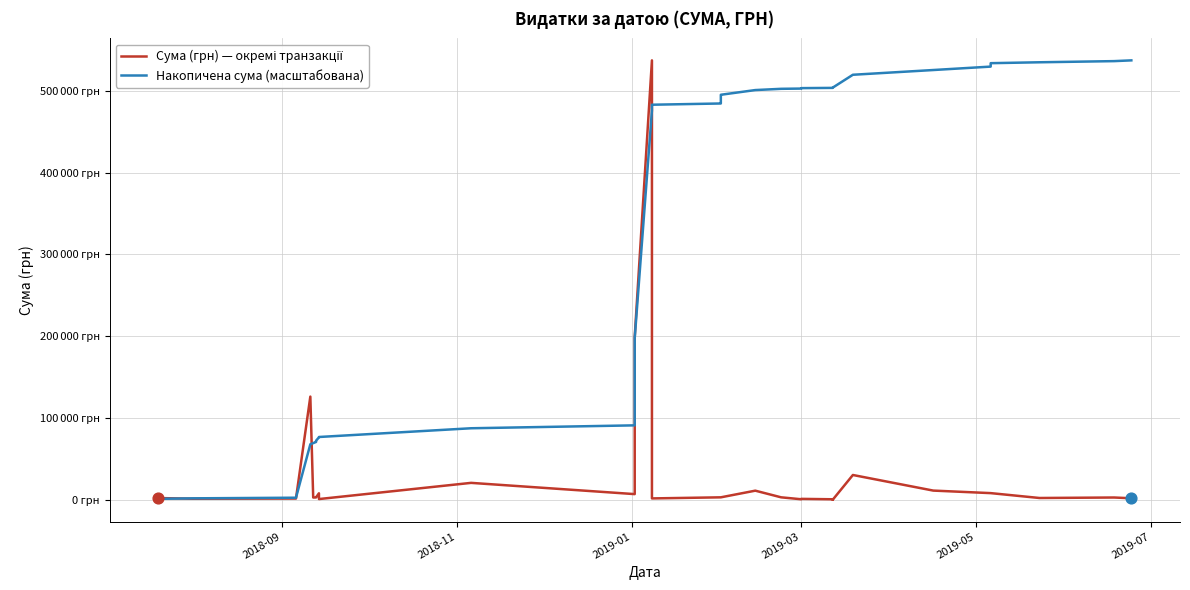

Which series reaches the minimum Y coordinate?

Сума (грн) — окремі транзакції